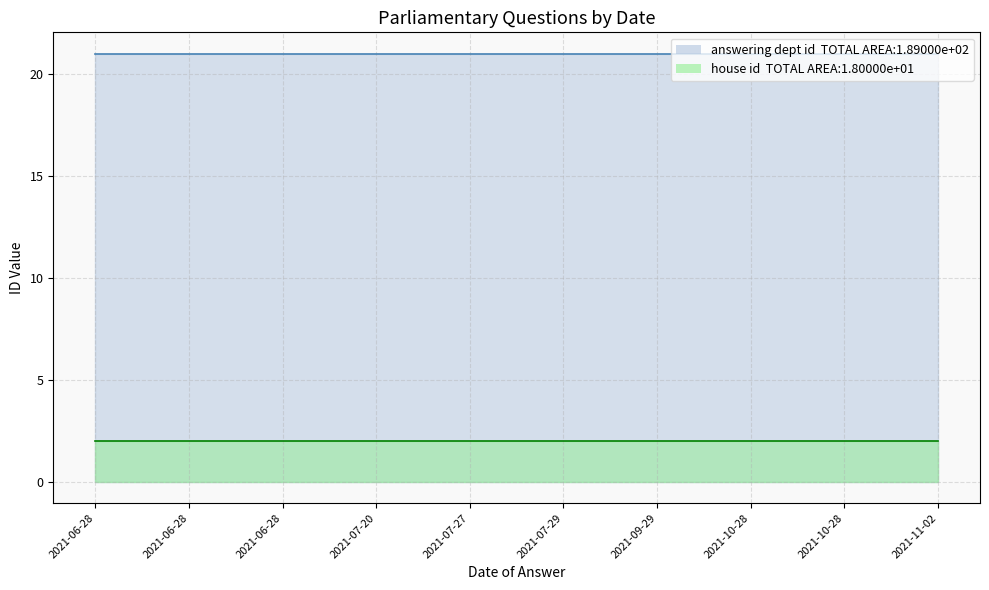

The value of house id at 2021-06-28 is 3. True or false?

False